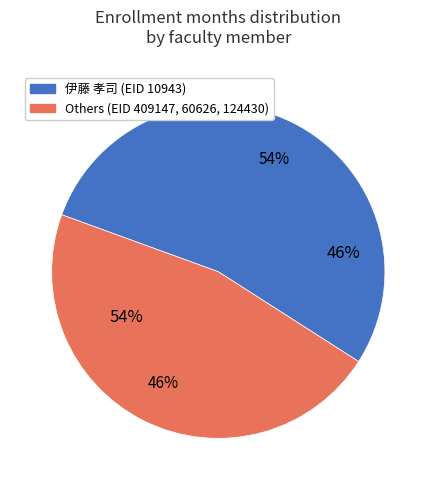

To the nearest percent, what portion does 409147 井貫 晋輔 represent?

2%